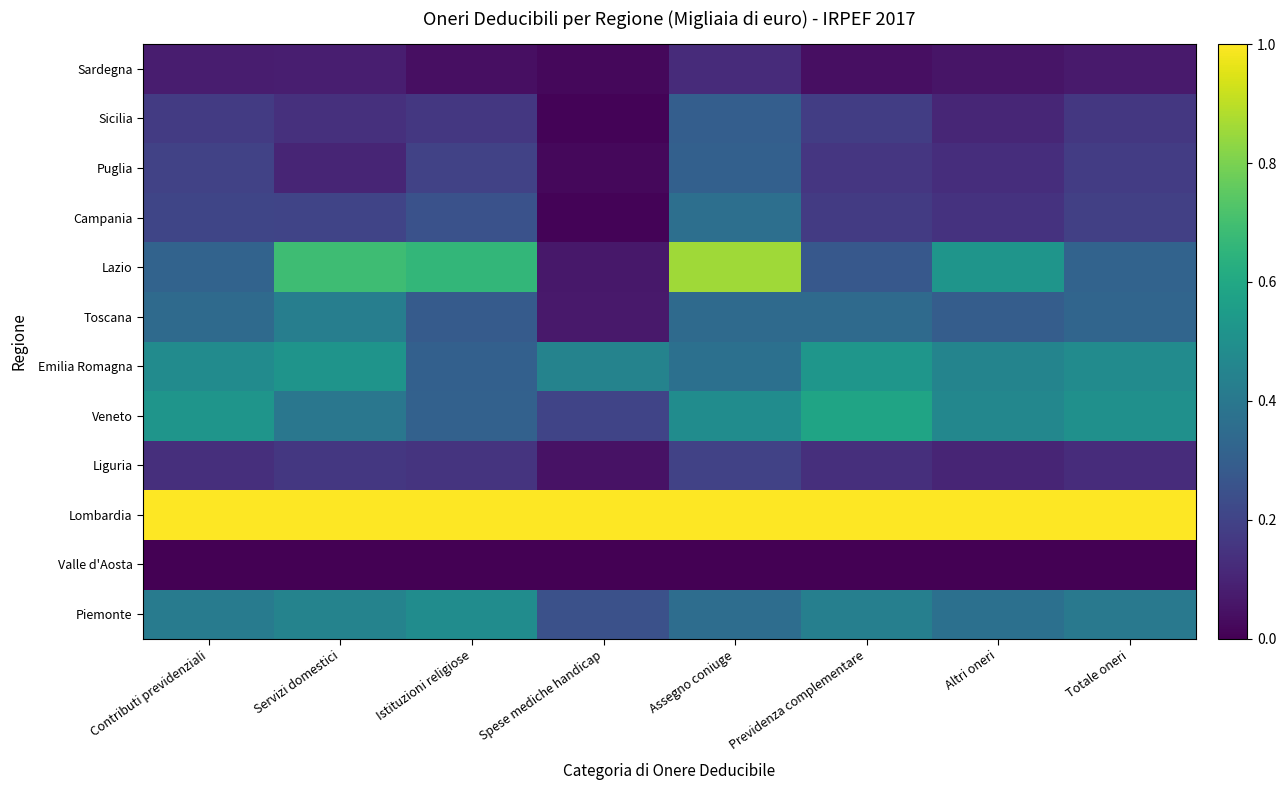

How many series are shown in this chart?

12